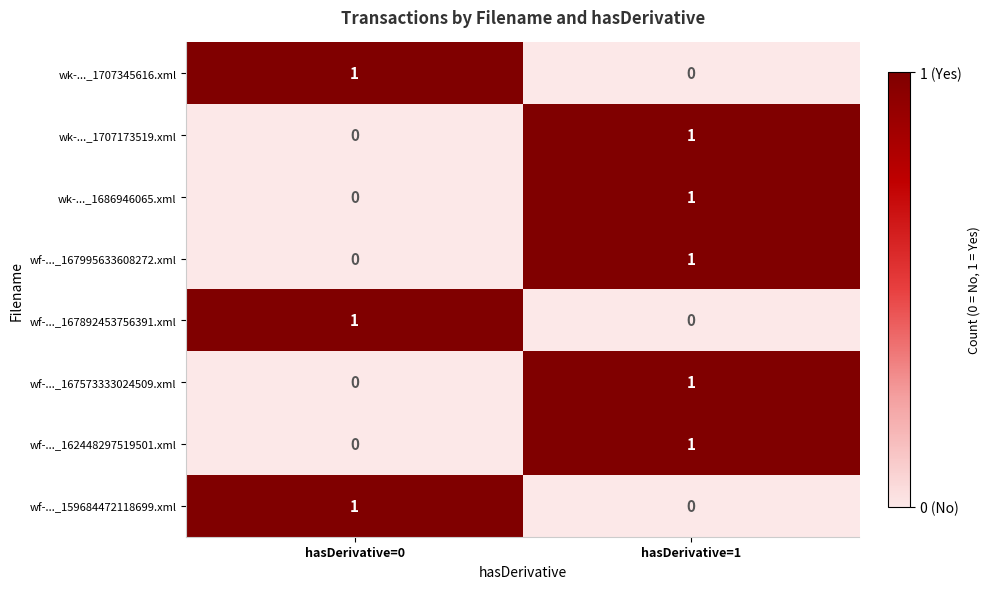

Reading right to left, list all the values displayed in this chart.

wk-..._1707345616.xml: hasDerivative=1=0	hasDerivative=0=1
wk-..._1707173519.xml: hasDerivative=1=1	hasDerivative=0=0
wk-..._1686946065.xml: hasDerivative=1=1	hasDerivative=0=0
wf-..._167995633608272.xml: hasDerivative=1=1	hasDerivative=0=0
wf-..._167892453756391.xml: hasDerivative=1=0	hasDerivative=0=1
wf-..._167573333024509.xml: hasDerivative=1=1	hasDerivative=0=0
wf-..._162448297519501.xml: hasDerivative=1=1	hasDerivative=0=0
wf-..._159684472118699.xml: hasDerivative=1=0	hasDerivative=0=1